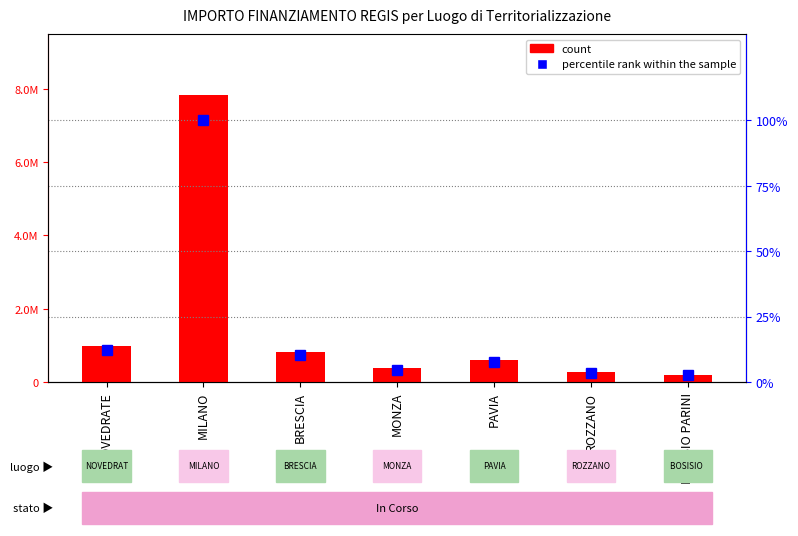

Between ROZZANO and NOVEDRATE, which is larger?

NOVEDRATE